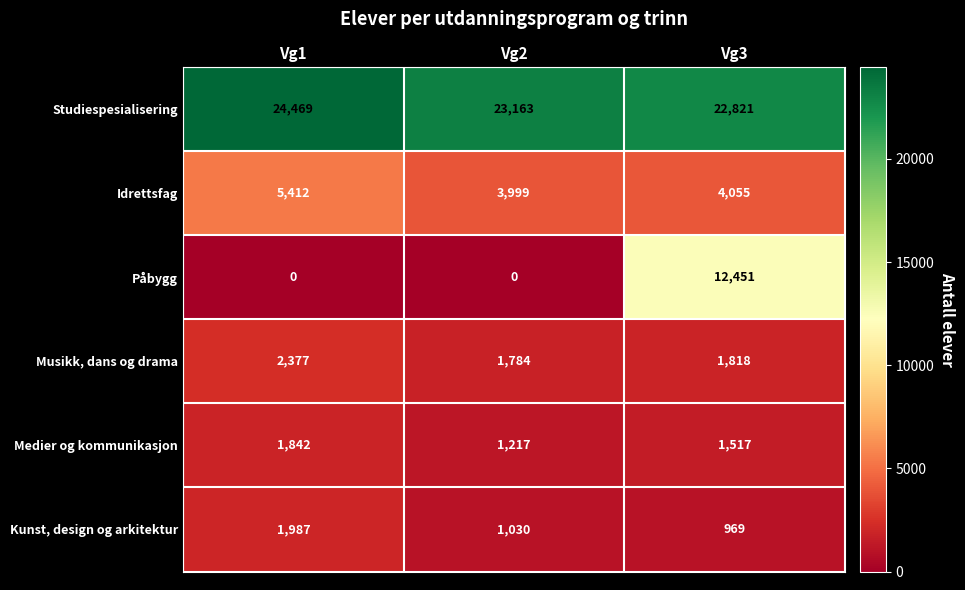

The value of Musikk, dans og drama at Vg3 is 585. True or false?

False